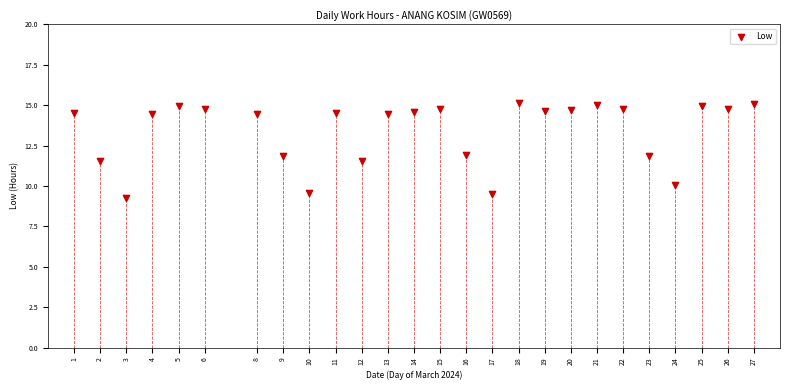

What is the range of Y values (max minus min)?

5.9